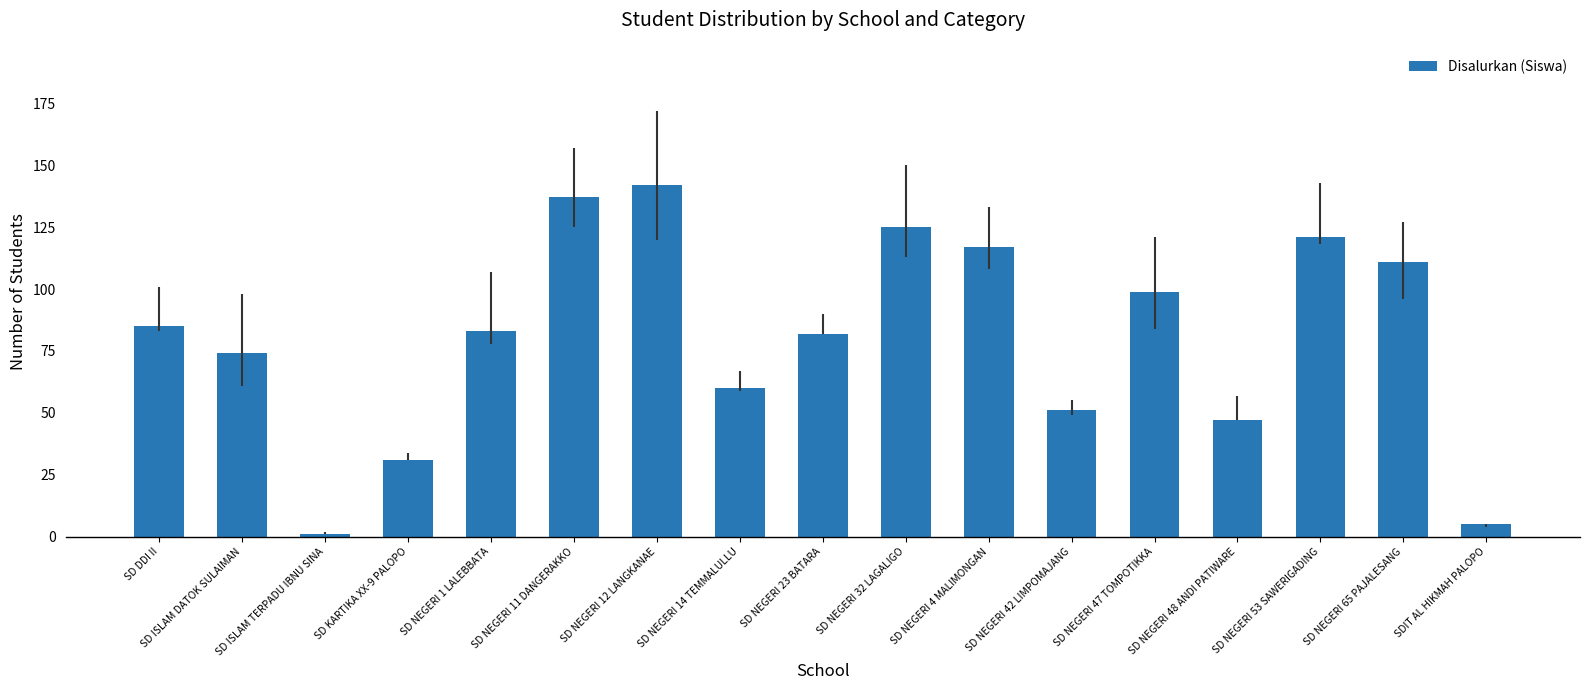

True or false: the data shows 156 at SD NEGERI 47 TOMPOTIKKA.

False